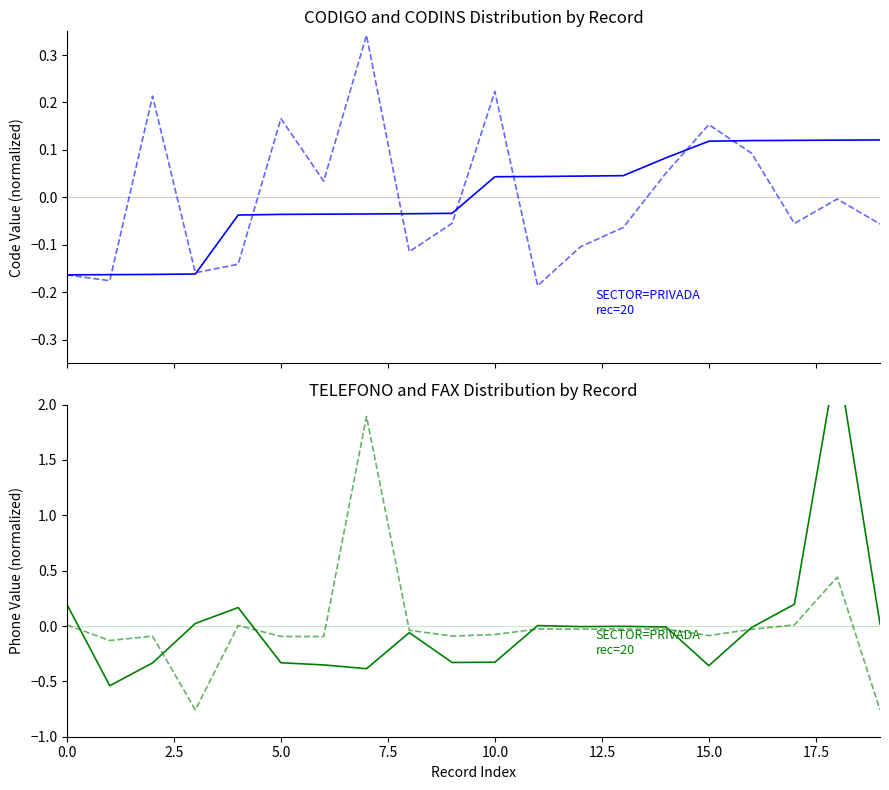

How many data points in FAX are above 0?

5